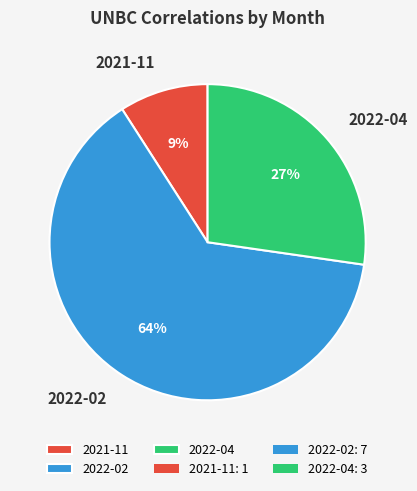

What is the ratio of the value at 2021-11 to the value at 2022-02?

0.1